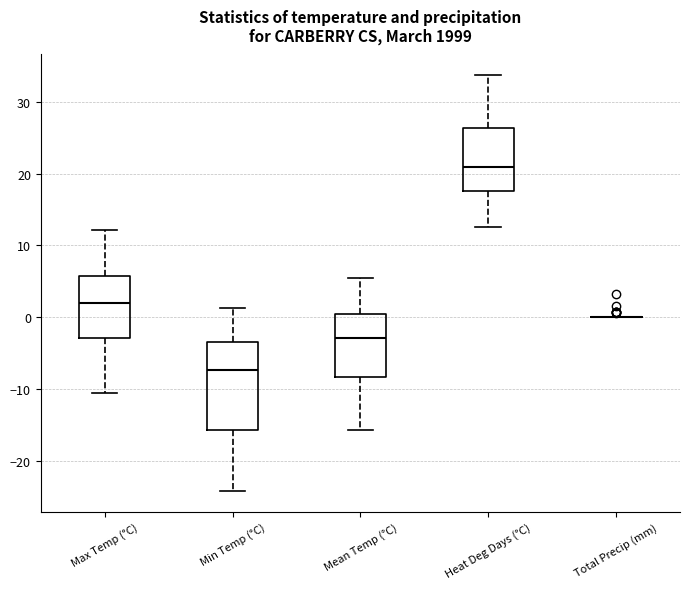

Which box is the tallest, from its lower edge to its upper edge?

Min Temp (°C)